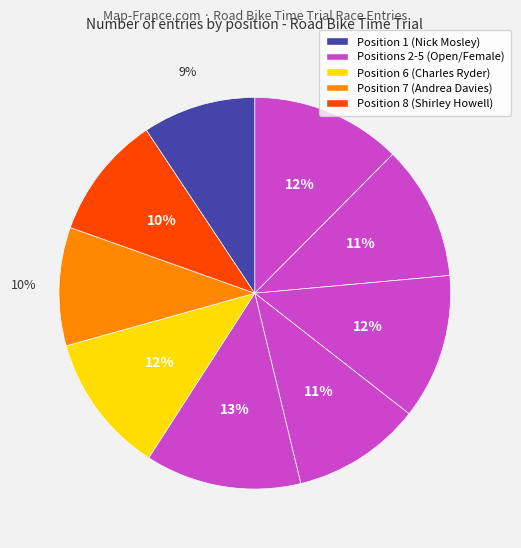

Does any single category account for the majority?

No